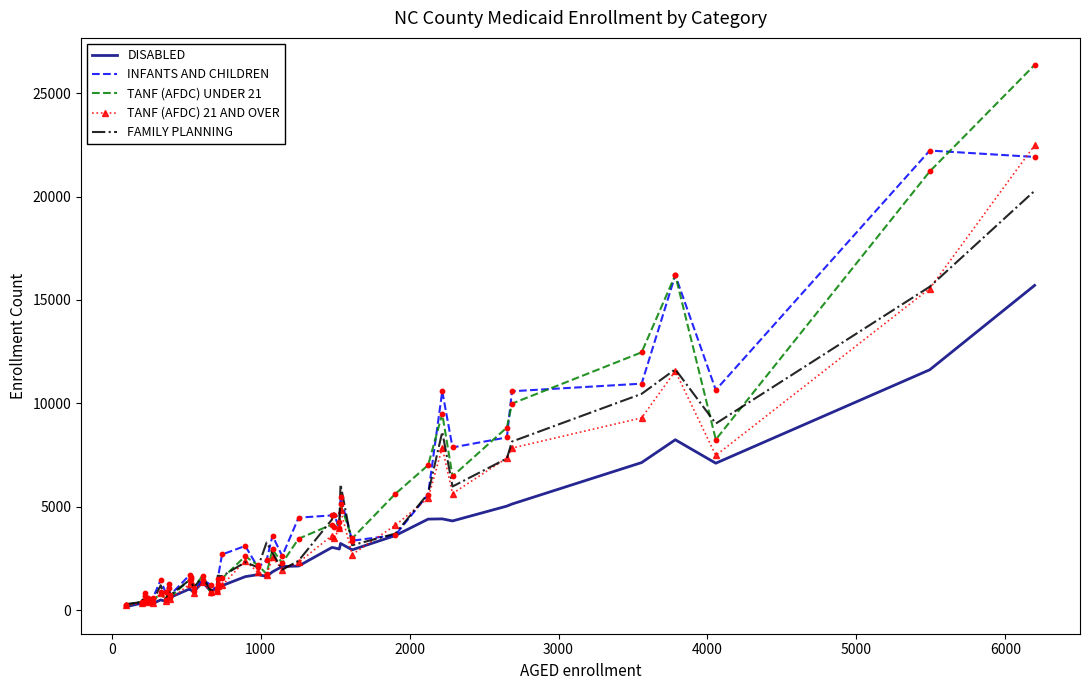

What are all the series names shown in the legend?

DISABLED, INFANTS AND CHILDREN, TANF (AFDC) UNDER 21, TANF (AFDC) 21 AND OVER, FAMILY PLANNING